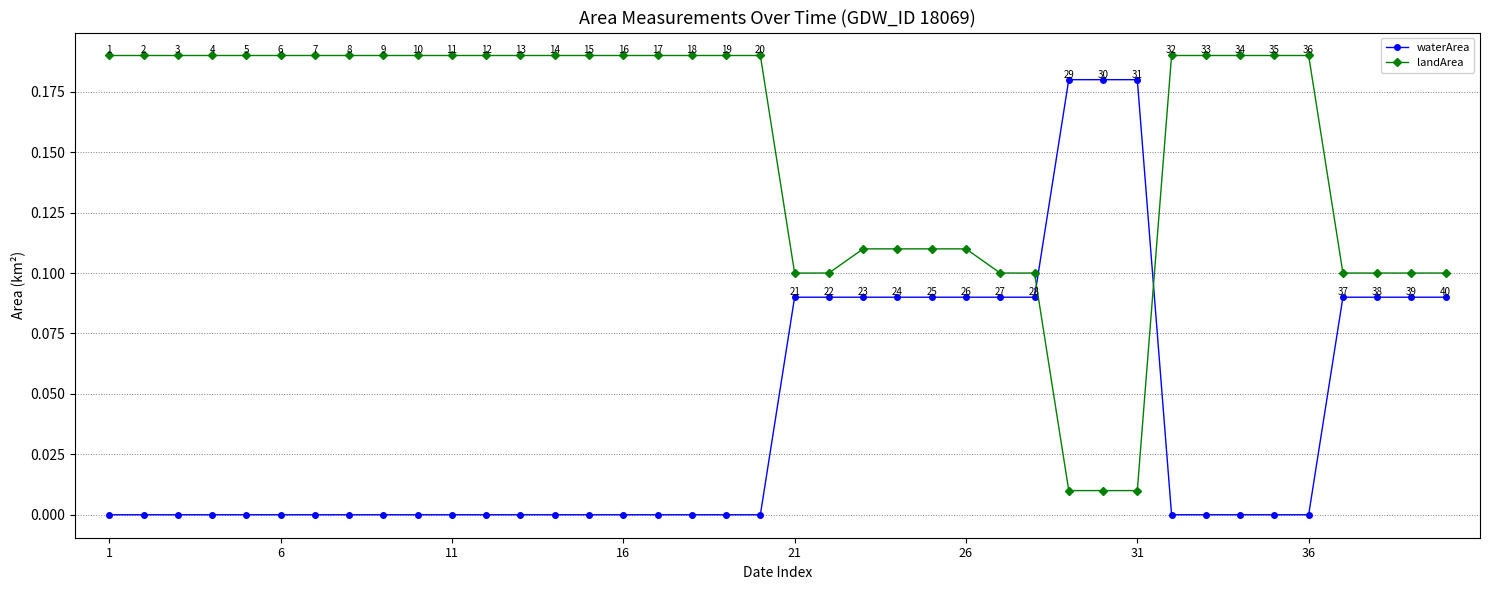

Count the waterArea values in the range 0 to 1.

40